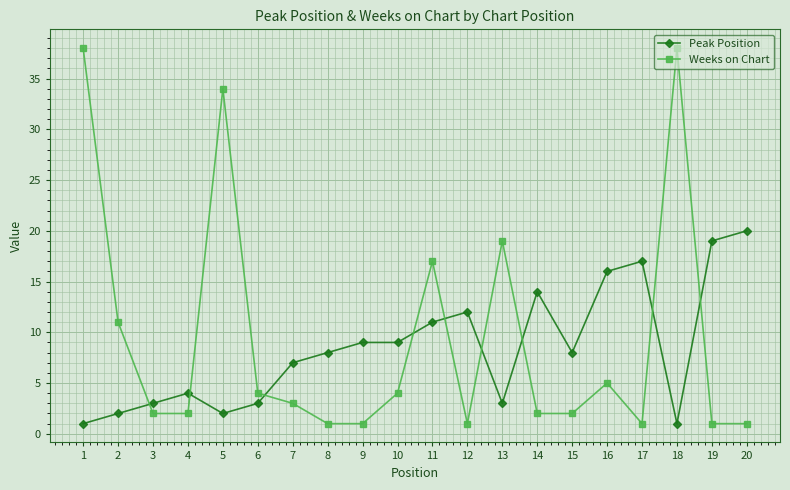

What is the smallest value displayed?

1